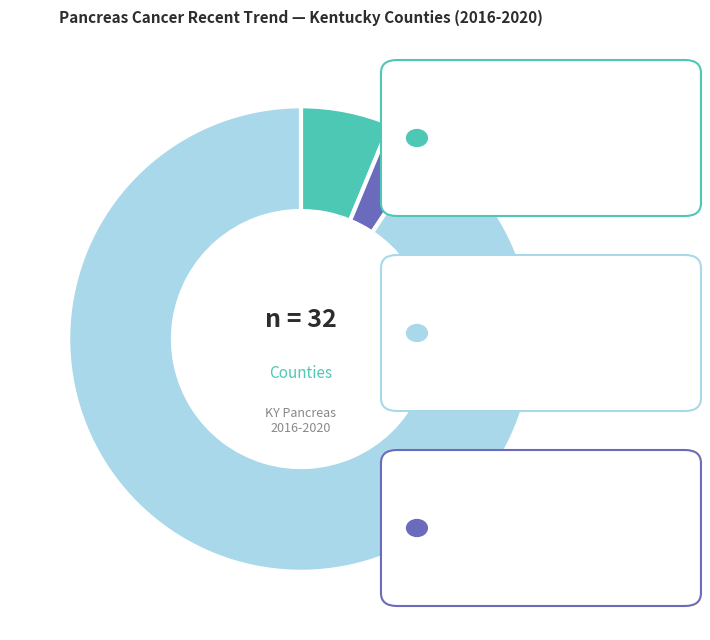

What is the ratio of the value at falling to the value at stable?

0.1